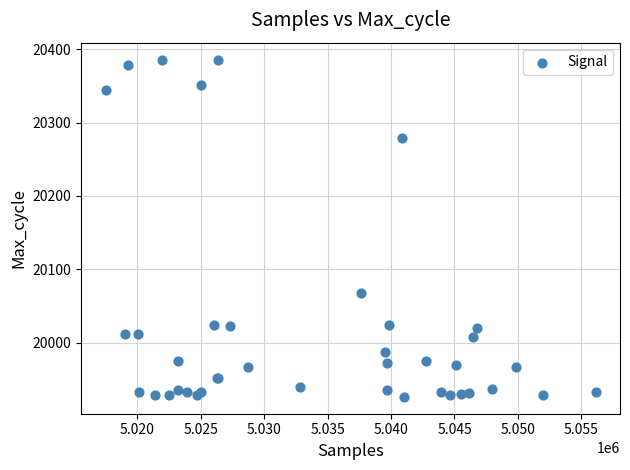

What Y value in the scatter plot is closest to 20156?

20068